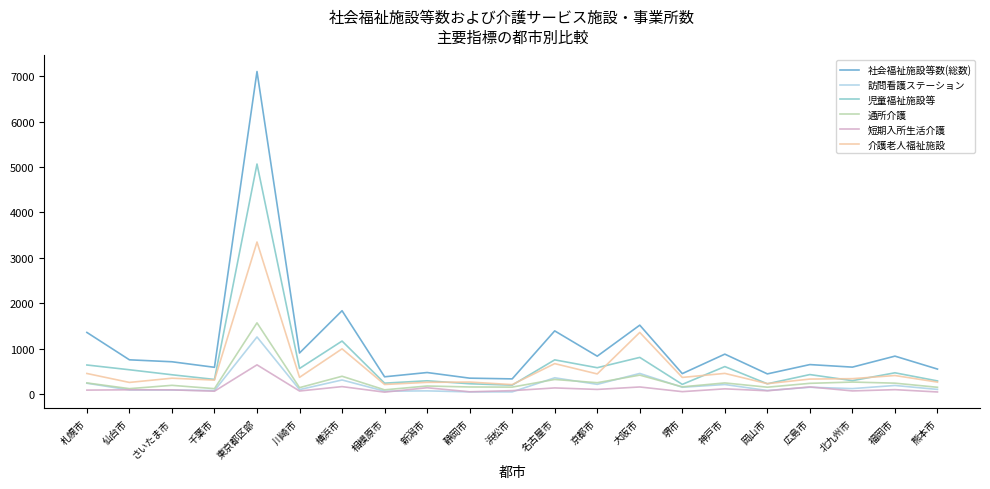

How many distinct data groups are displayed?

6